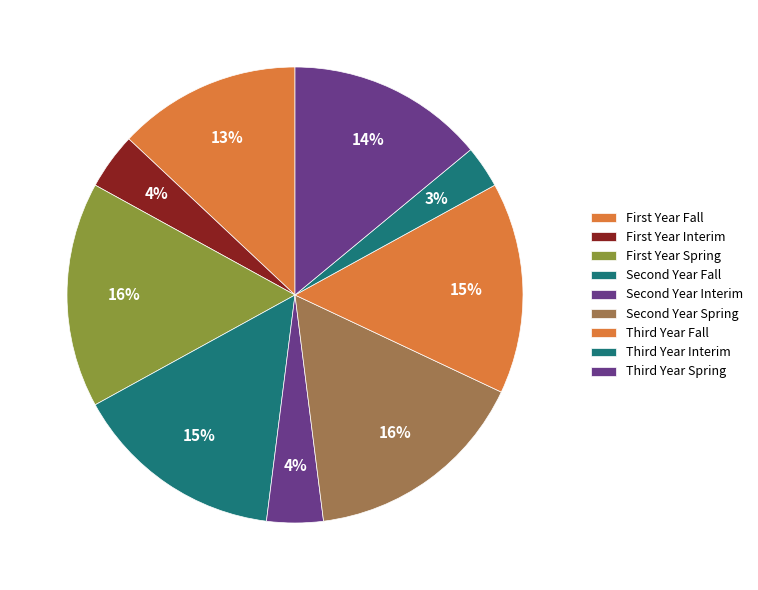

How many segments does this pie chart have?

9